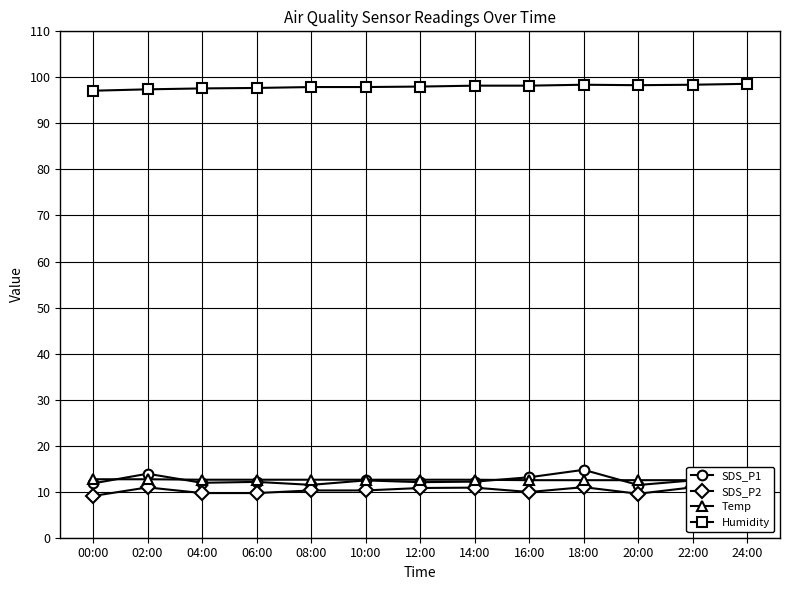

Is it true that Humidity equals 140.9 at 14:00?

False